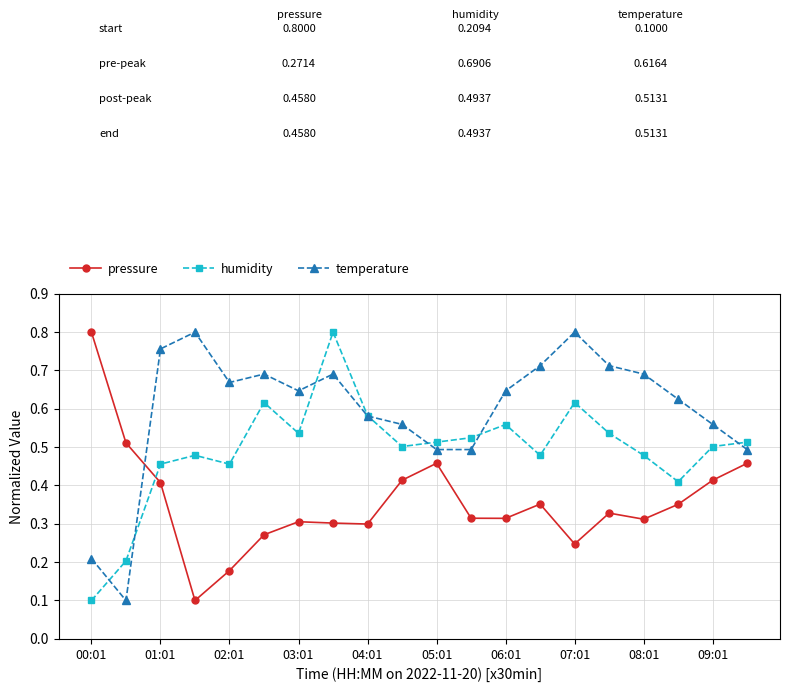

True or false: temperature and humidity cross at least once.

True